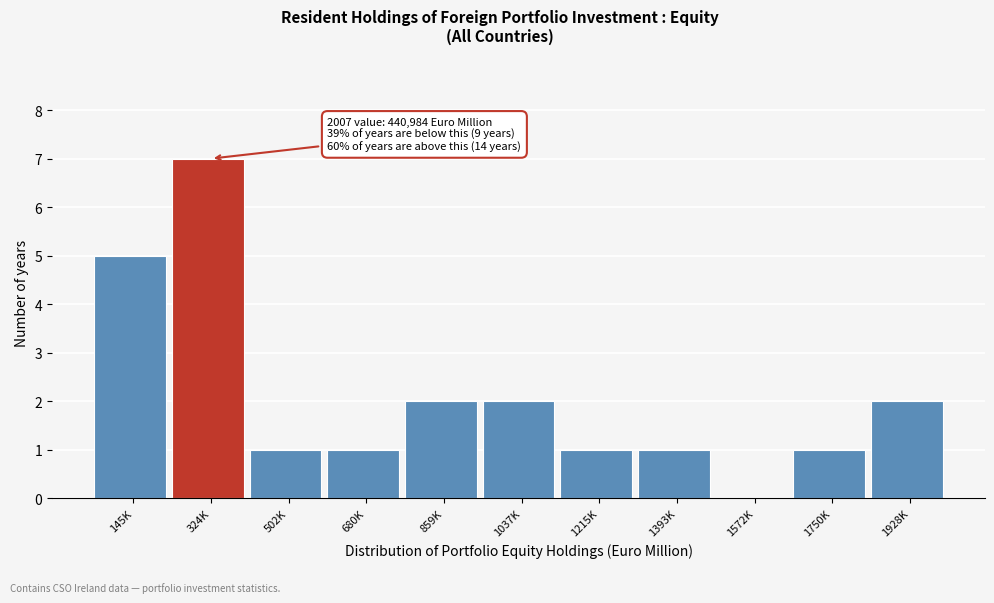

Reading left to right, what are all the values shown in this chart?

145K=5	324K=7	502K=1	680K=1	859K=2	1037K=2	1215K=1	1393K=1	1572K=0	1750K=1	1928K=2